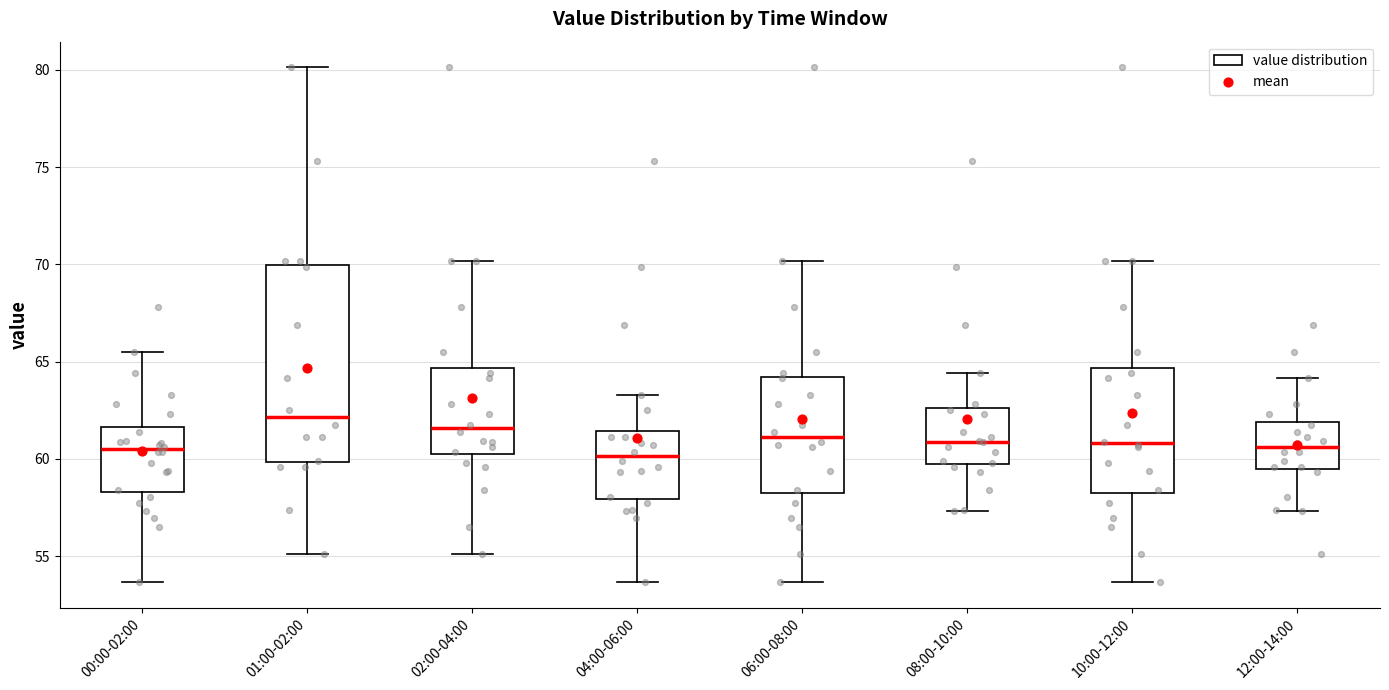

Reading left to right, transcribe this box plot: for each box, give where its median line is, the range the box spans, and where its two whiskers end, as read against the y-axis. The values are not printed on the chart, so give them approximately, as read against the axis.

00:00-02:00: median 60.5, box 58.5 to 61.5, whiskers 53.5 to 65.5
01:00-02:00: median 62.0, box 60.0 to 70.0, whiskers 55.0 to 80.0
02:00-04:00: median 61.5, box 60.0 to 64.5, whiskers 55.0 to 70.0
04:00-06:00: median 60.0, box 58.0 to 61.5, whiskers 53.5 to 63.5
06:00-08:00: median 61.0, box 58.0 to 64.0, whiskers 53.5 to 70.0
08:00-10:00: median 61.0, box 59.5 to 62.5, whiskers 57.5 to 64.5
10:00-12:00: median 61.0, box 58.0 to 64.5, whiskers 53.5 to 70.0
12:00-14:00: median 60.5, box 59.5 to 62.0, whiskers 57.5 to 64.0